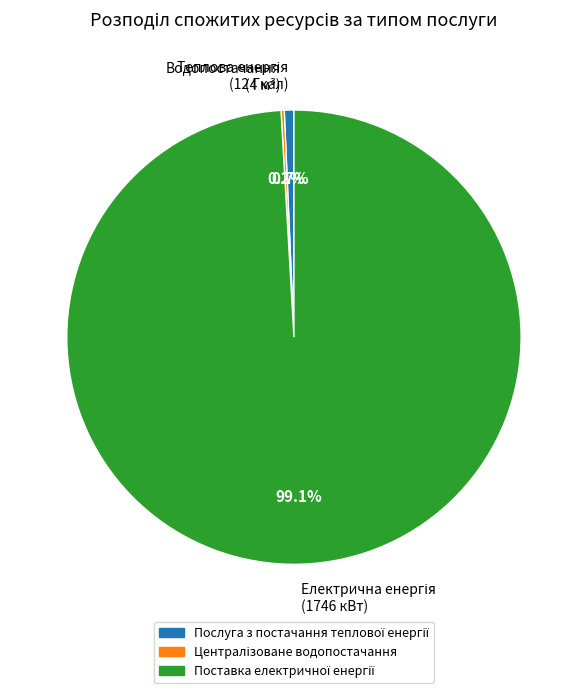

Is there a majority slice in this chart?

Yes